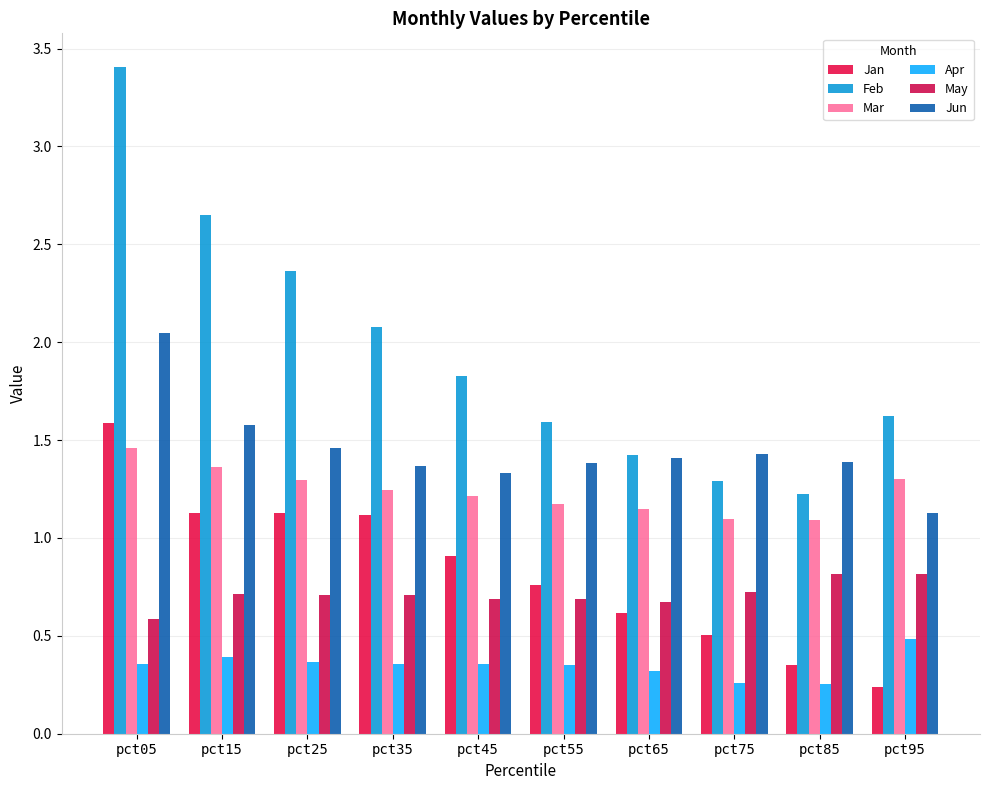

Reading right to left, what are all the values shown in this chart?

Jan: pct95=0.2	pct85=0.3	pct75=0.5	pct65=0.6	pct55=0.8	pct45=0.9	pct35=1.1	pct25=1.1	pct15=1.1	pct05=1.6
Feb: pct95=1.6	pct85=1.2	pct75=1.3	pct65=1.4	pct55=1.6	pct45=1.8	pct35=2.1	pct25=2.4	pct15=2.6	pct05=3.4
Mar: pct95=1.3	pct85=1.1	pct75=1.1	pct65=1.2	pct55=1.2	pct45=1.2	pct35=1.2	pct25=1.3	pct15=1.4	pct05=1.5
Apr: pct95=0.5	pct85=0.3	pct75=0.3	pct65=0.3	pct55=0.4	pct45=0.4	pct35=0.4	pct25=0.4	pct15=0.4	pct05=0.4
May: pct95=0.8	pct85=0.8	pct75=0.7	pct65=0.7	pct55=0.7	pct45=0.7	pct35=0.7	pct25=0.7	pct15=0.7	pct05=0.6
Jun: pct95=1.1	pct85=1.4	pct75=1.4	pct65=1.4	pct55=1.4	pct45=1.3	pct35=1.4	pct25=1.5	pct15=1.6	pct05=2.0